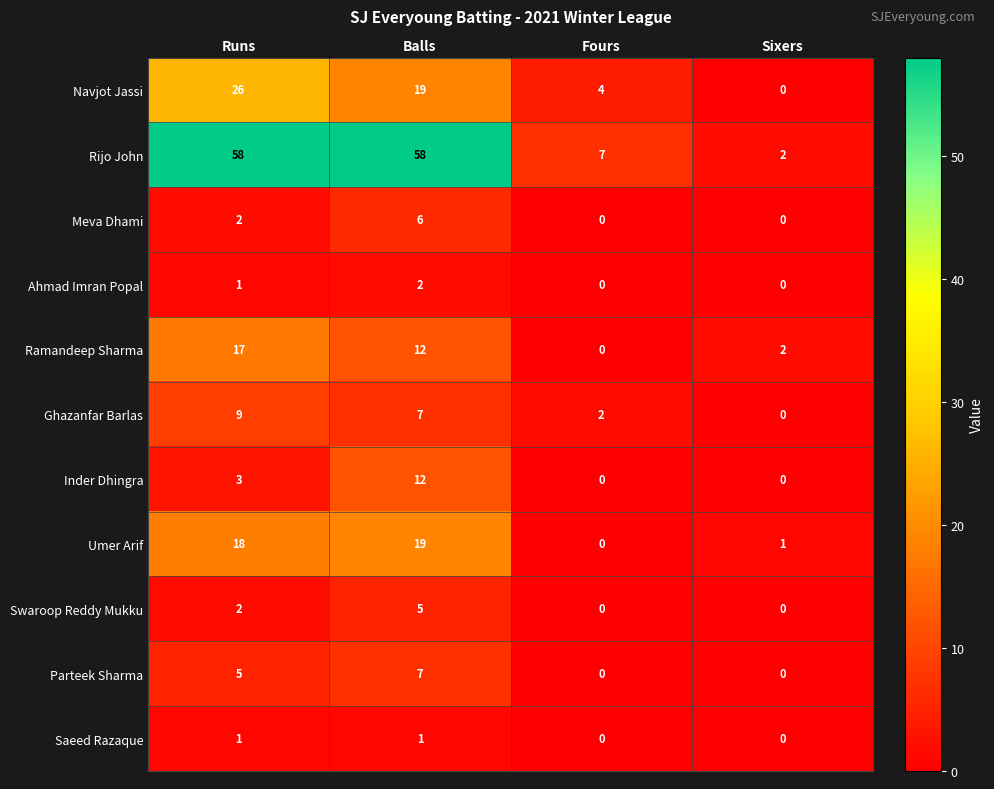

What is the maximum value shown in the chart?

58